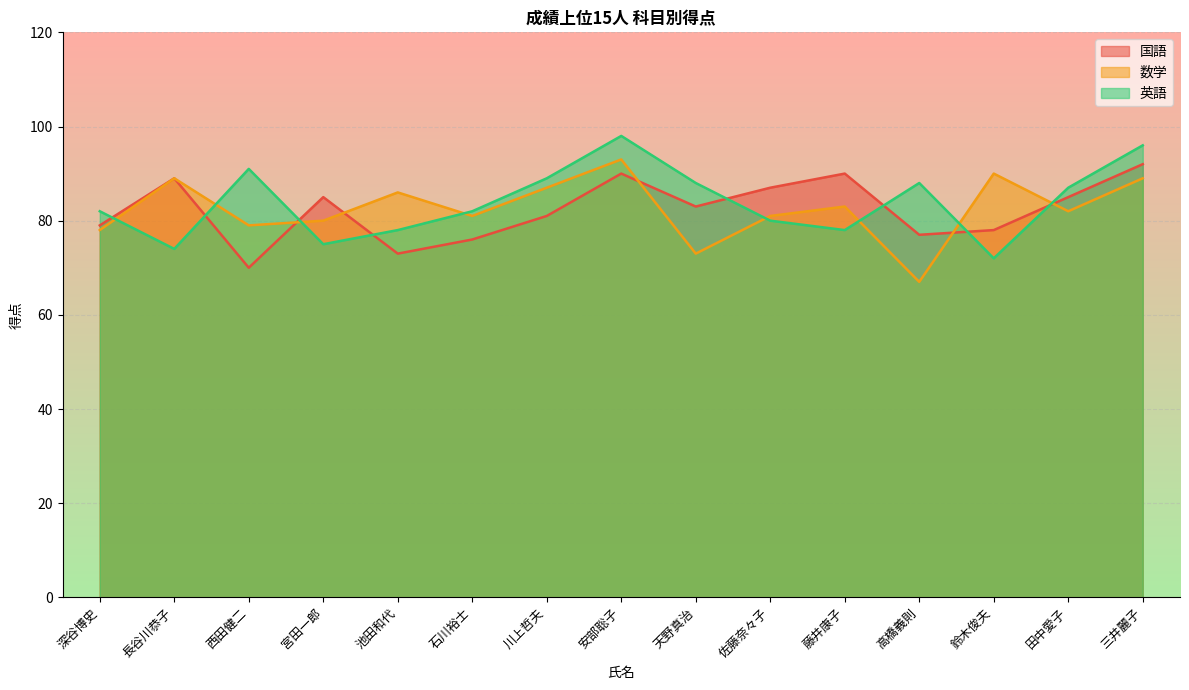

Is it true that 国語 equals 127 at 天野真治?

False